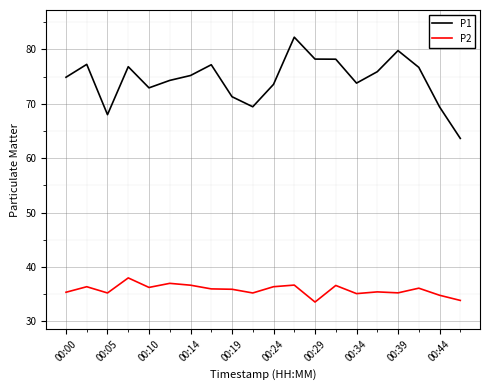

List the series in order of their overall mean, lowest first.

P2, P1